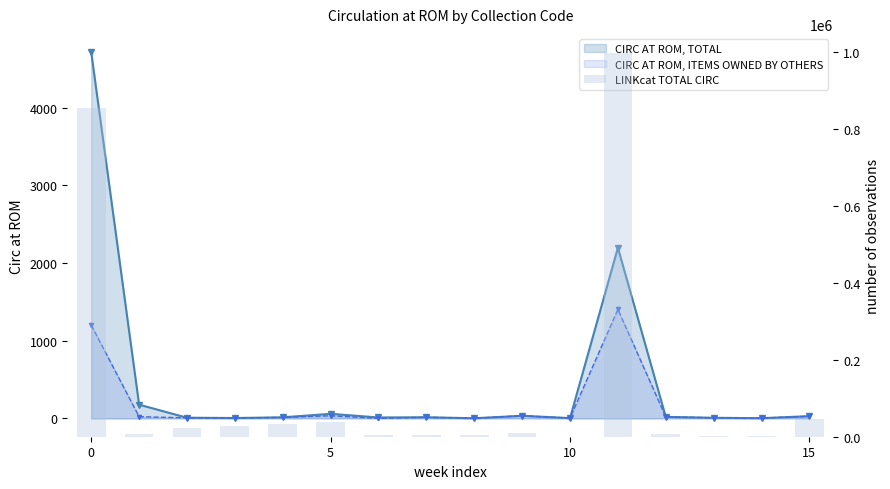

Between 12 and 13, which is larger?

12